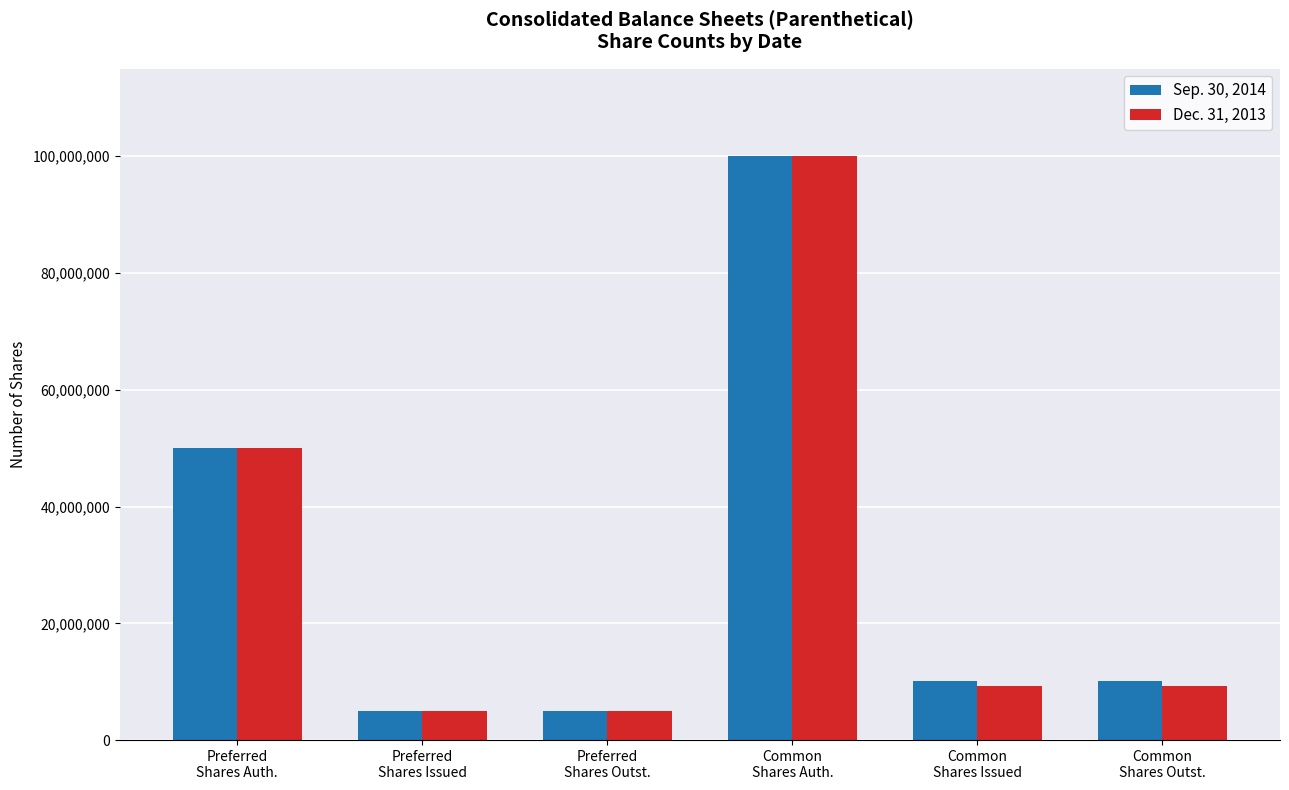

How many series are shown in this chart?

2